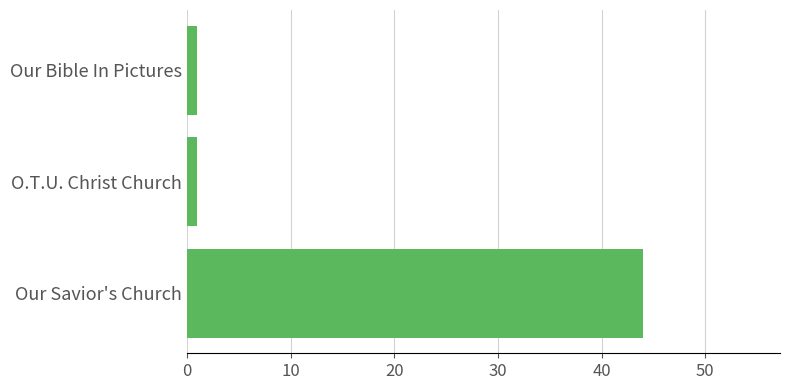

Are the bars grouped side by side (vs. stacked)?

No